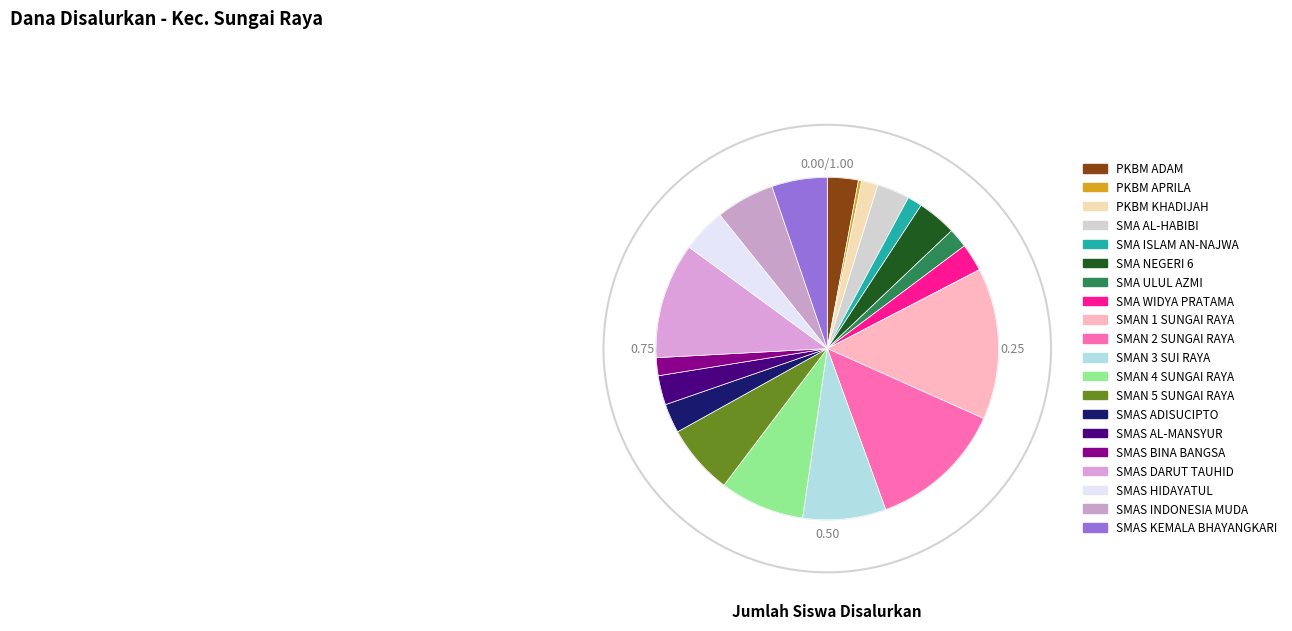

Rank the categories by value from highest to lowest.

SMAN 1 SUNGAI RAYA, SMAN 2 SUNGAI RAYA, SMAS DARUT TAUHID, SMAN 4 SUNGAI RAYA, SMAN 3 SUI RAYA, SMAN 5 SUNGAI RAYA, SMAS INDONESIA MUDA, SMAS KEMALA BHAYANGKARI, SMAS HIDAYATUL, SMA NEGERI 6, SMA AL-HABIBI, PKBM ADAM, SMAS ADISUCIPTO, SMAS AL-MANSYUR, SMA WIDYA PRATAMA, SMA ULUL AZMI, SMAS BINA BANGSA, PKBM KHADIJAH, SMA ISLAM AN-NAJWA, PKBM APRILA